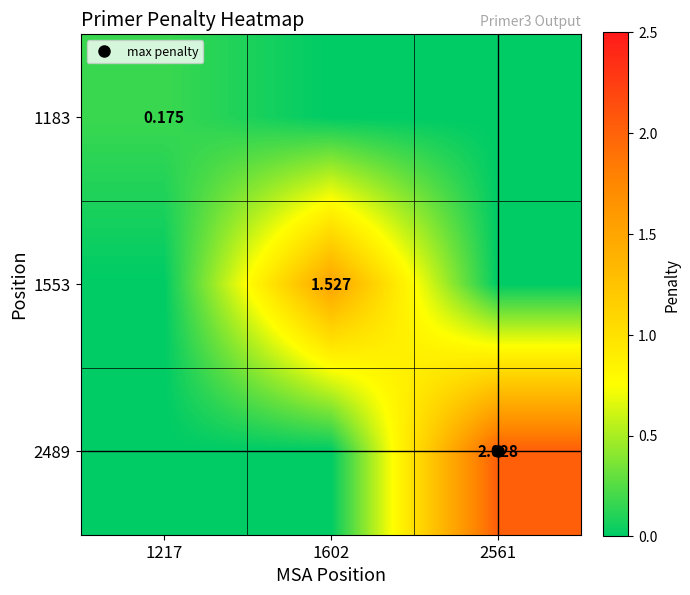

What is the sum of the 2489 values at 1217 and 2561?

2.0